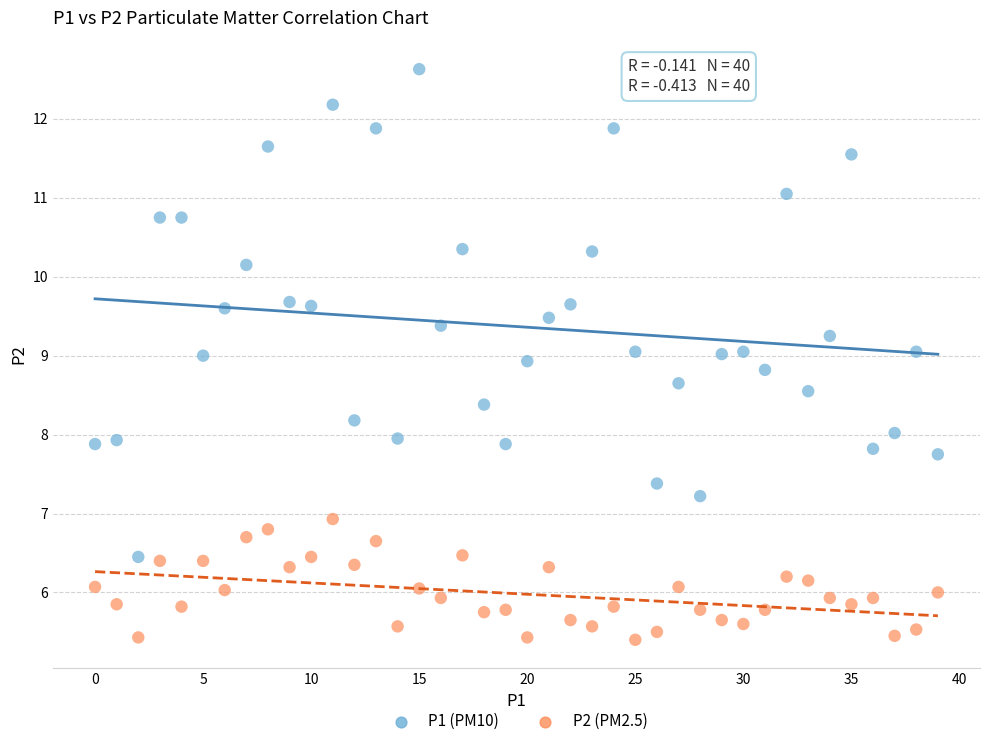

Which series has the largest Y range (max minus min)?

P1 (PM10)